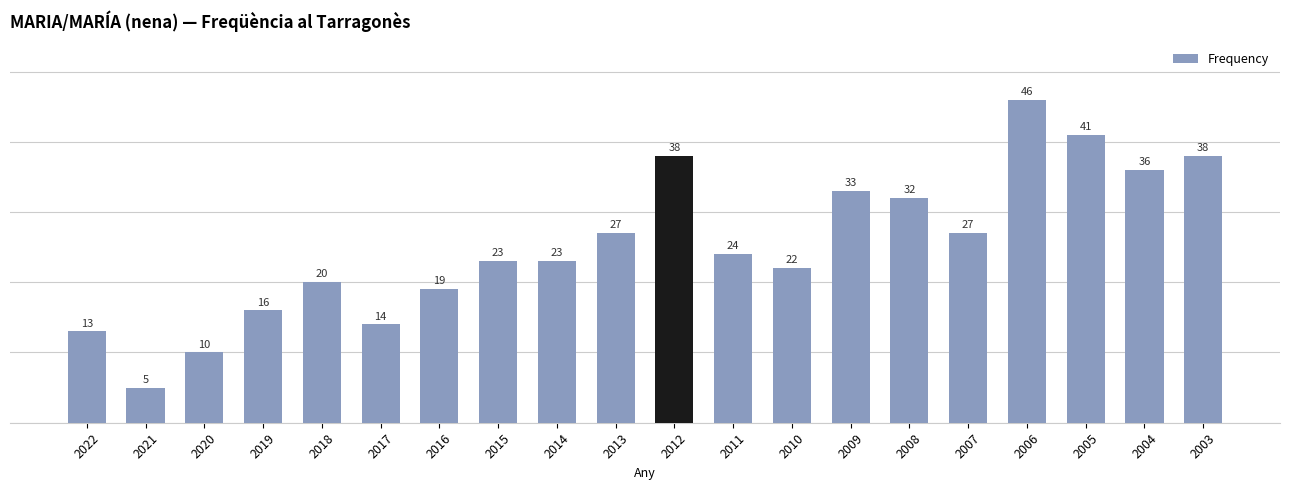

What is the change in value from 2021 to 2018?

+15